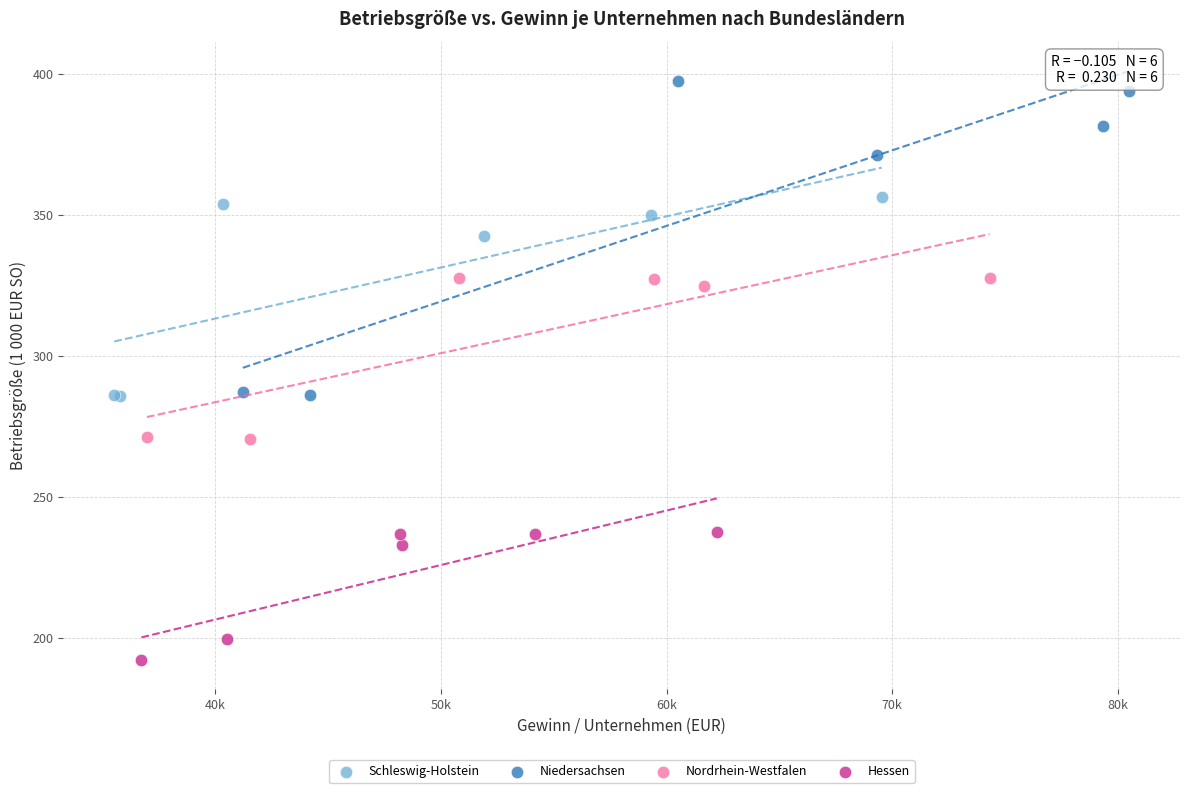

Which series has the widest spread of Y values?

Niedersachsen